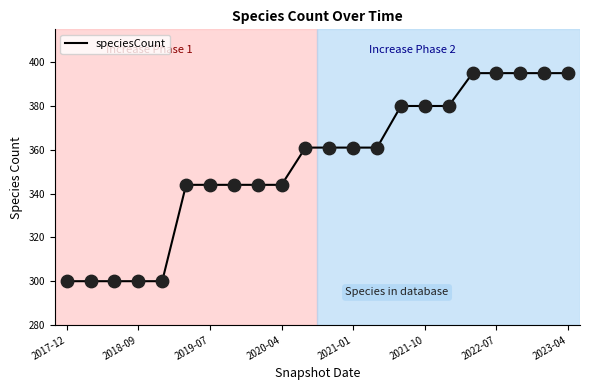

What is the difference between the maximum and minimum values?

95